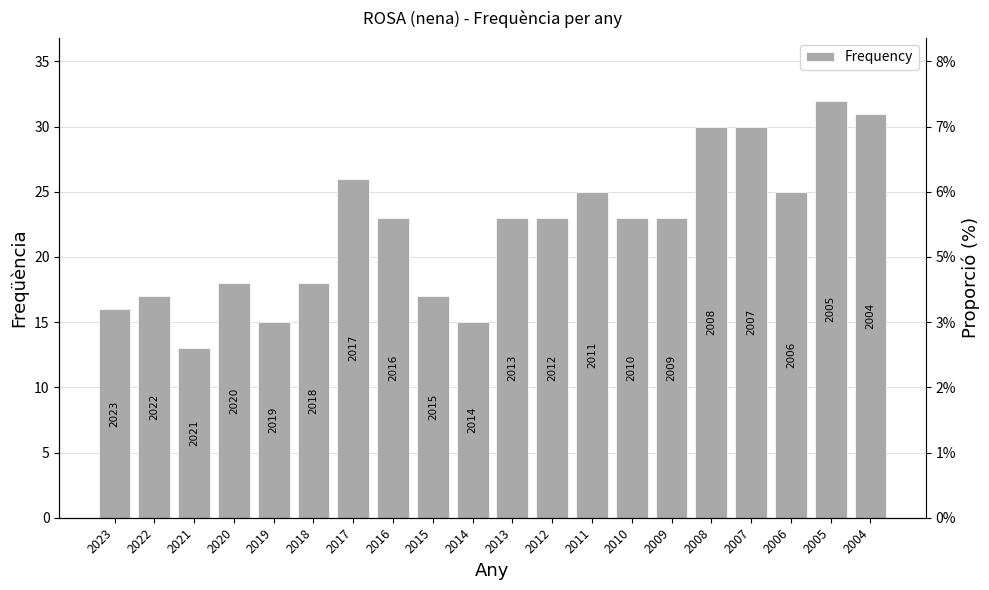

What is the average value?

22